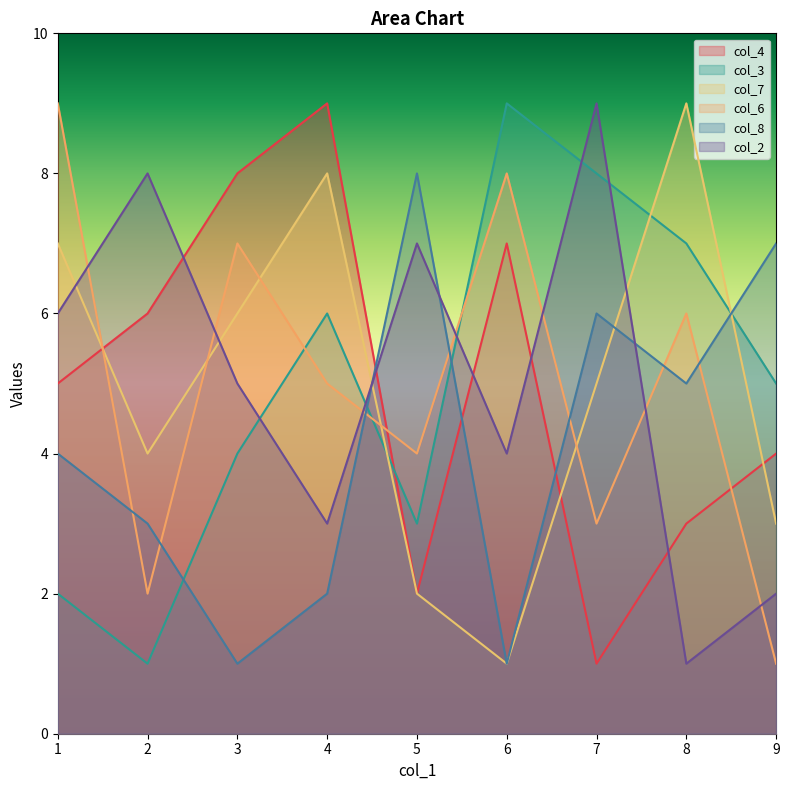

How many intersections are there between col_3 and col_6?

3